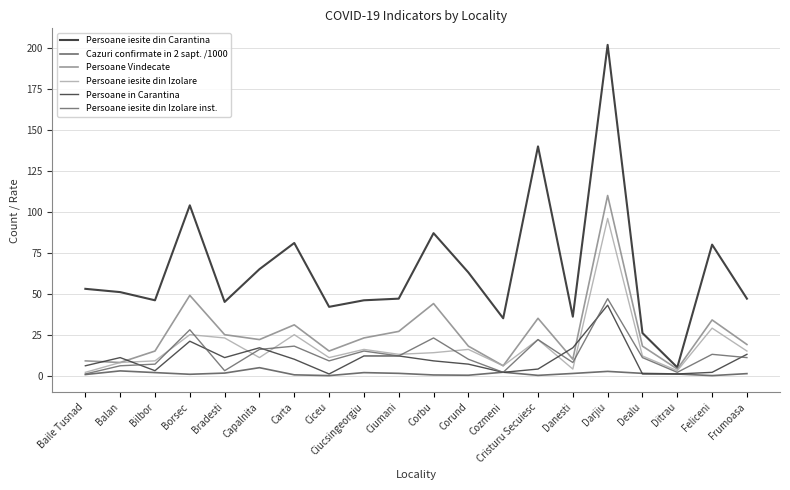

Where is the first local minimum for Persoane iesite din Izolare inst.?

Bradesti